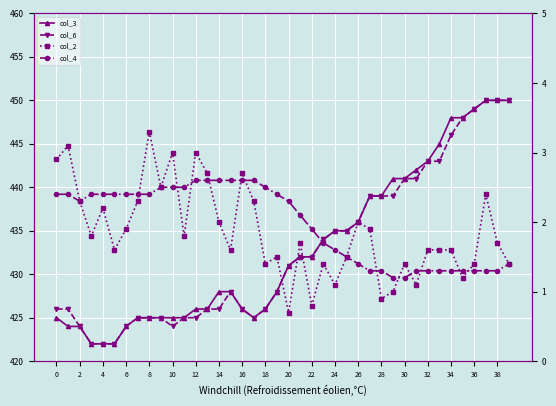

How many interior local peaks does the col_6 series have?

1